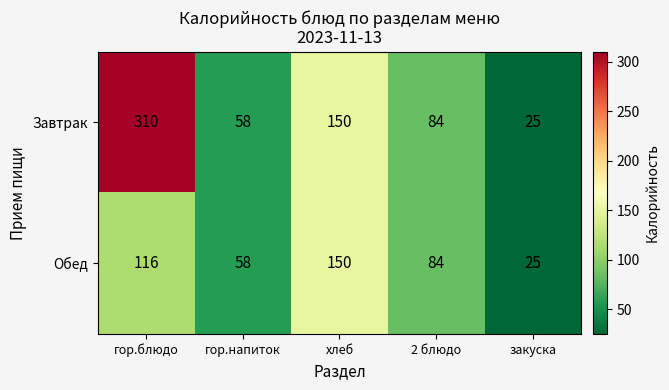

The value of Завтрак at 2 блюдо is 84. True or false?

True